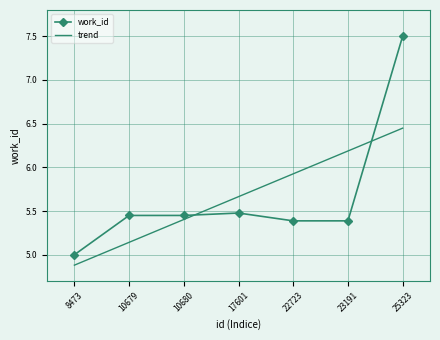

True or false: work_id has more than 0 interior local peaks.

True